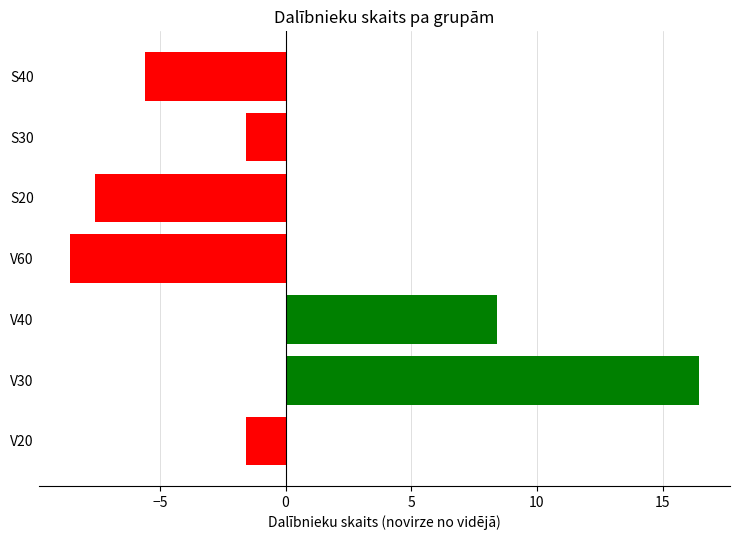

True or false: the data shows -5.6 at S40.

True